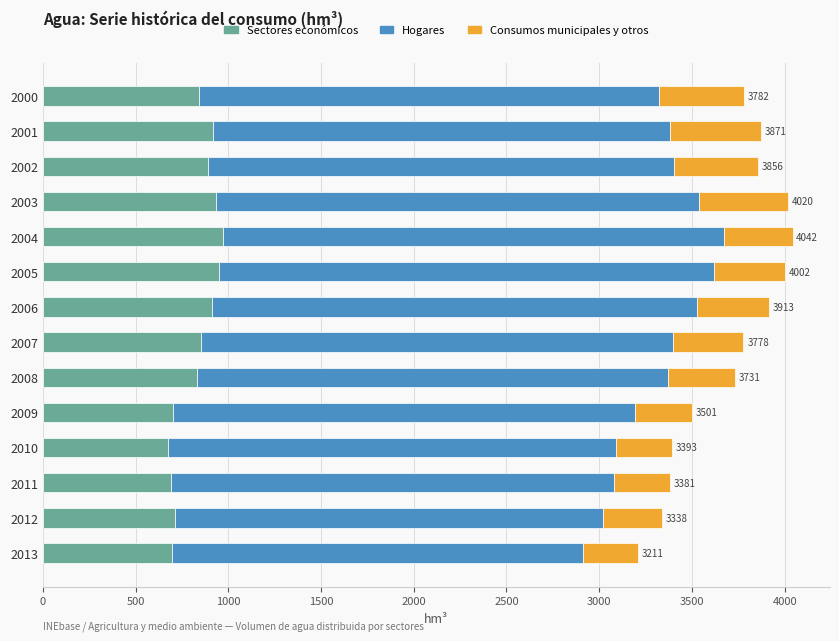

Is it true that Sectores económicos equals 832.7 at 2008?

True